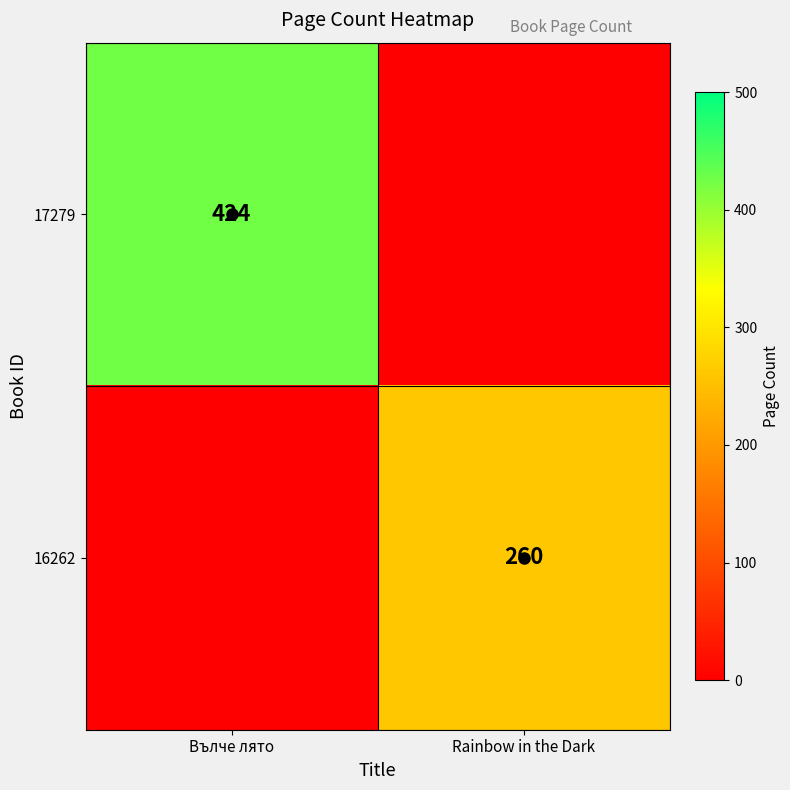

Is the value of 17279 at Вълче лято greater than the value of 16262 at Вълче лято?

Yes